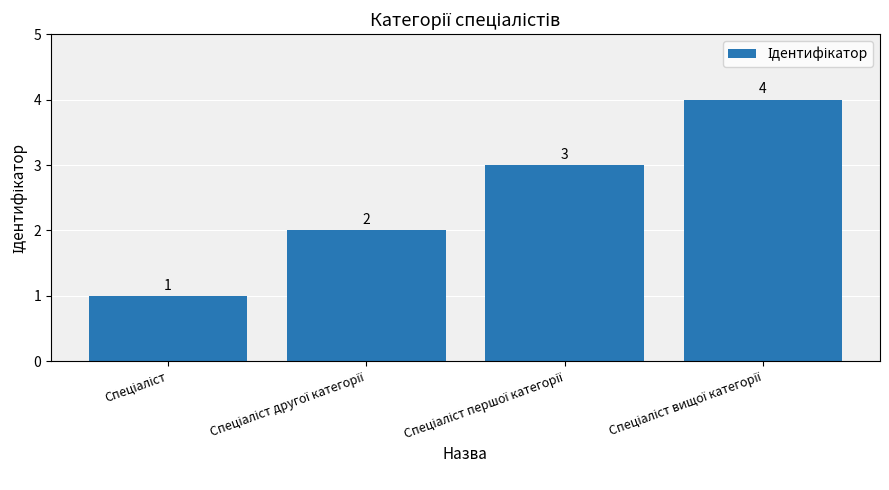

How many values are between 2 and 4?

3